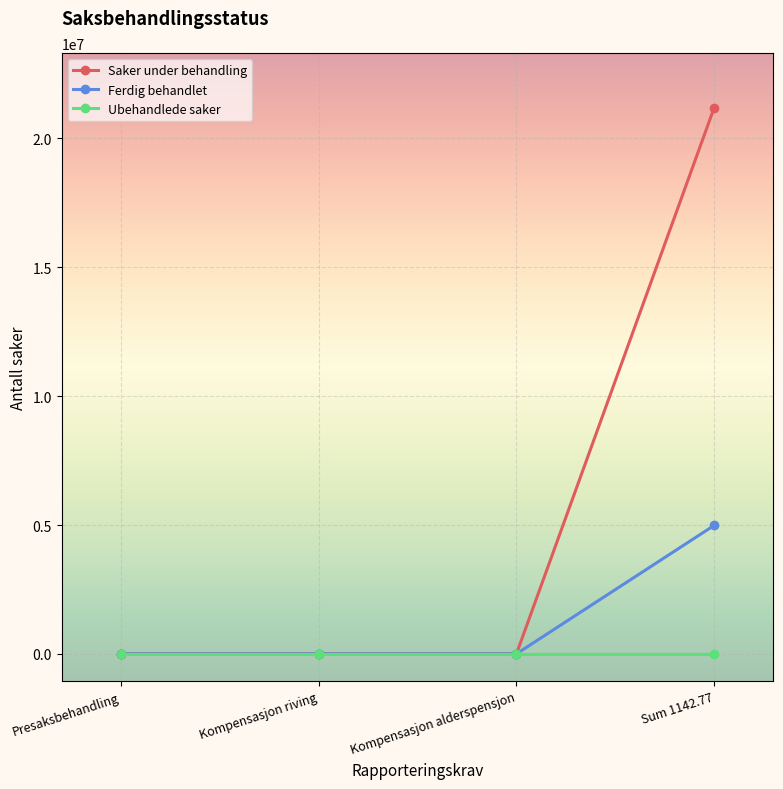

Rank the series by their average value, from lowest to highest.

Ubehandlede saker, Ferdig behandlet, Saker under behandling